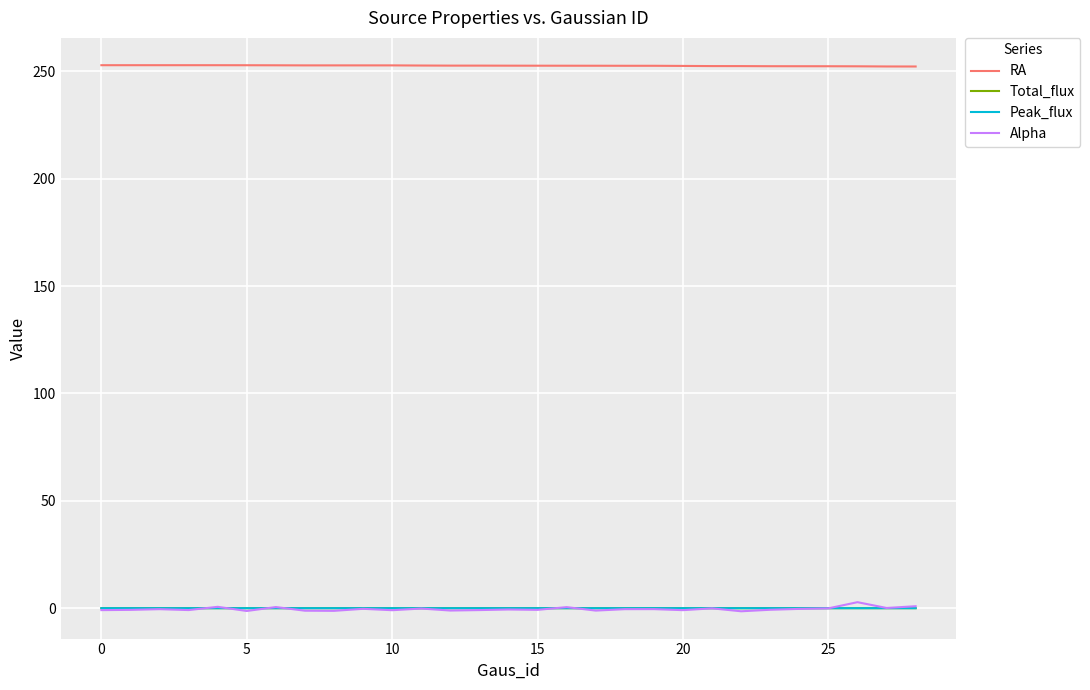

Which series has the largest range (max minus min)?

Alpha